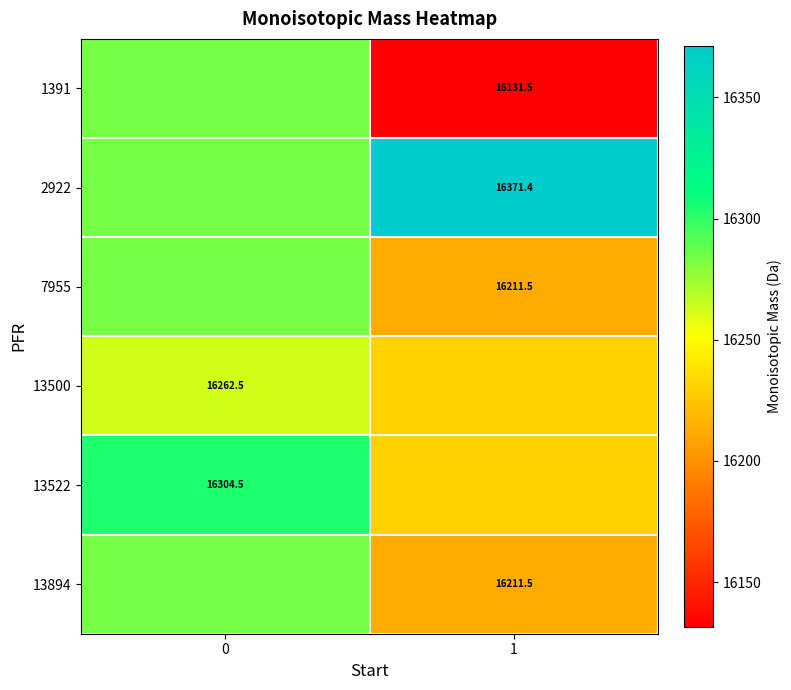

Is the value of 13894 at 1 greater than the value of 2922 at 1?

No